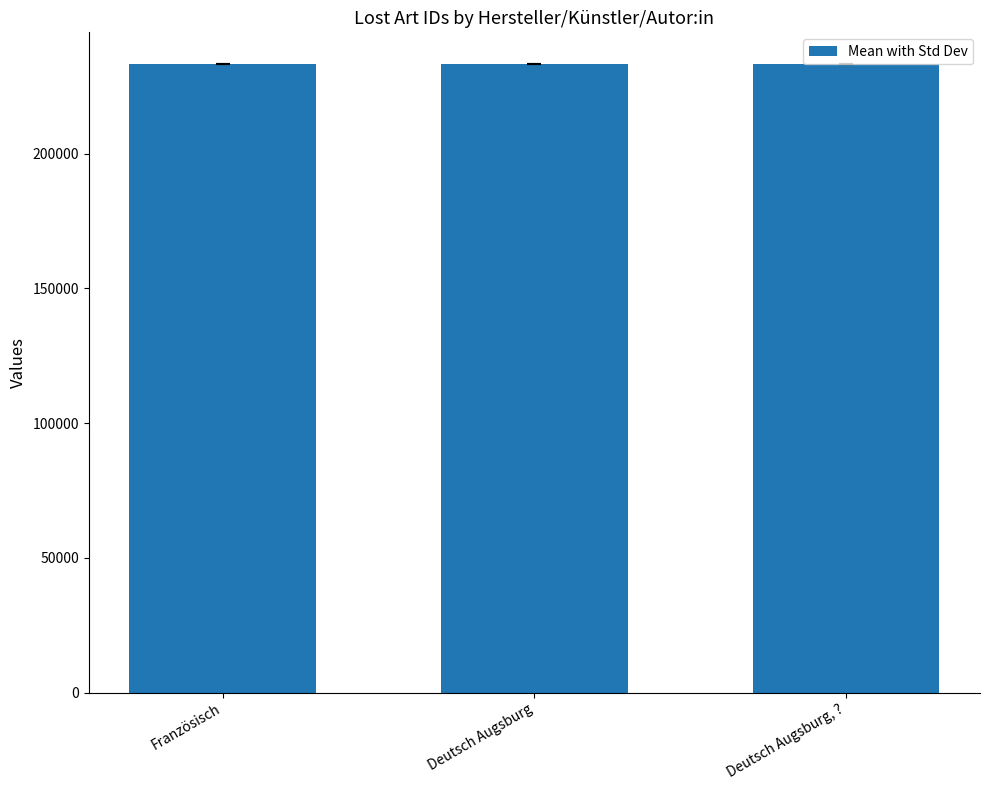

What is the ratio of the value at Deutsch Augsburg, ? to the value at Deutsch Augsburg?

1.0